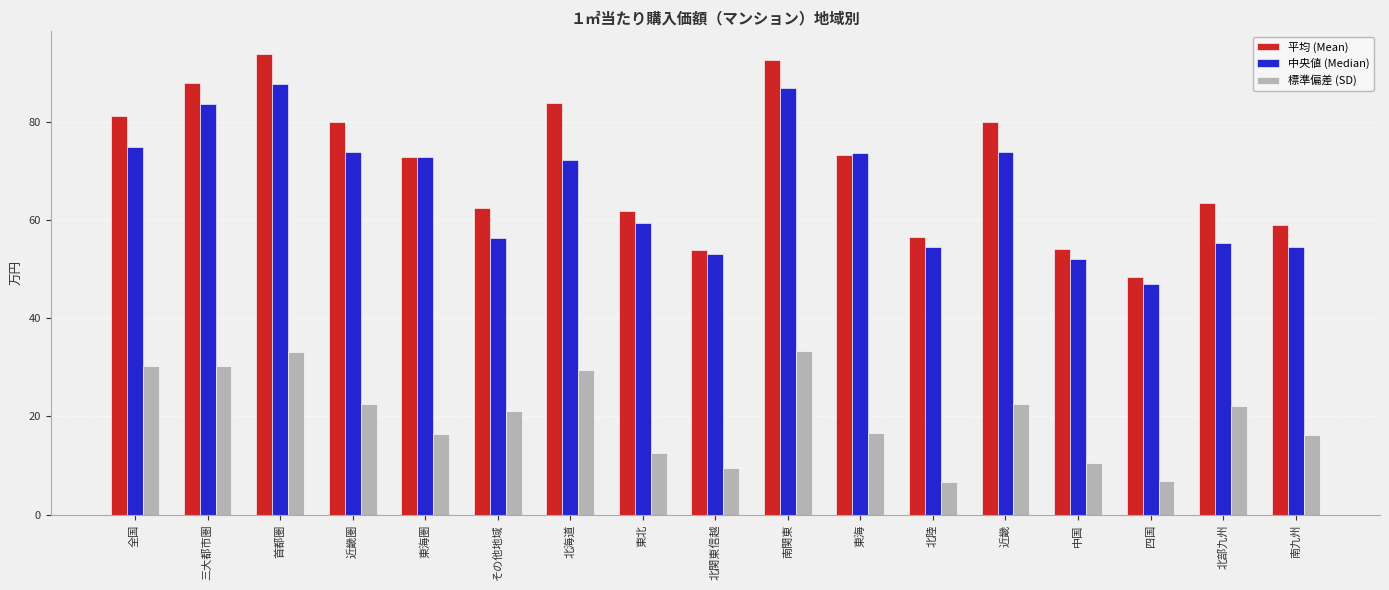

Rank the series by their maximum value, from highest to lowest.

平均 (Mean), 中央値 (Median), 標準偏差 (SD)